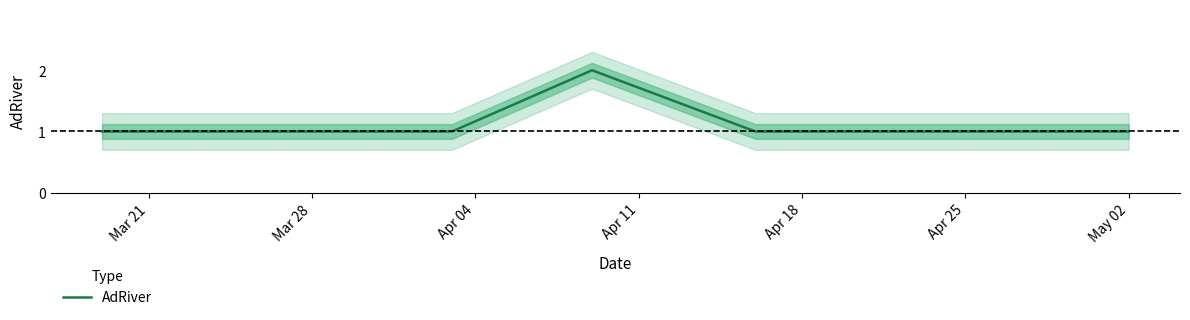

True or false: the data shows 0 at Apr 04.

False